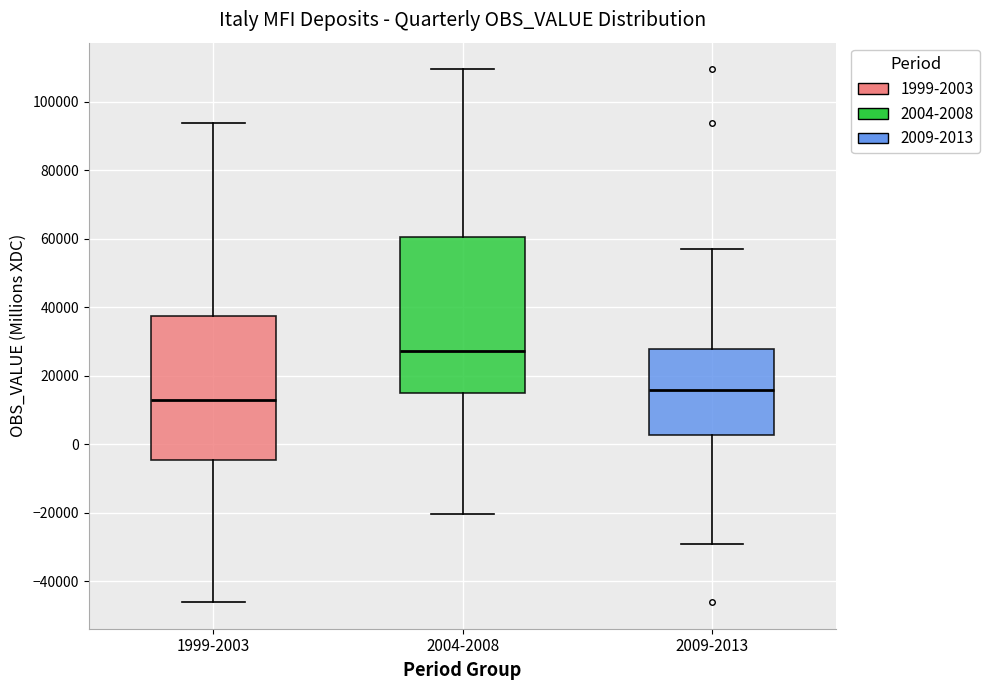

Reading left to right, read every box against the y-axis: the position of its median line, the range the box covers, and the ends of its whiskers. The values are not printed on the chart, so give them approximately, as read against the axis.

1999-2003: median 12000, box -4000 to 38000, whiskers -46000 to 94000
2004-2008: median 28000, box 14000 to 60000, whiskers -20000 to 110000
2009-2013: median 16000, box 2000 to 28000, whiskers -30000 to 56000